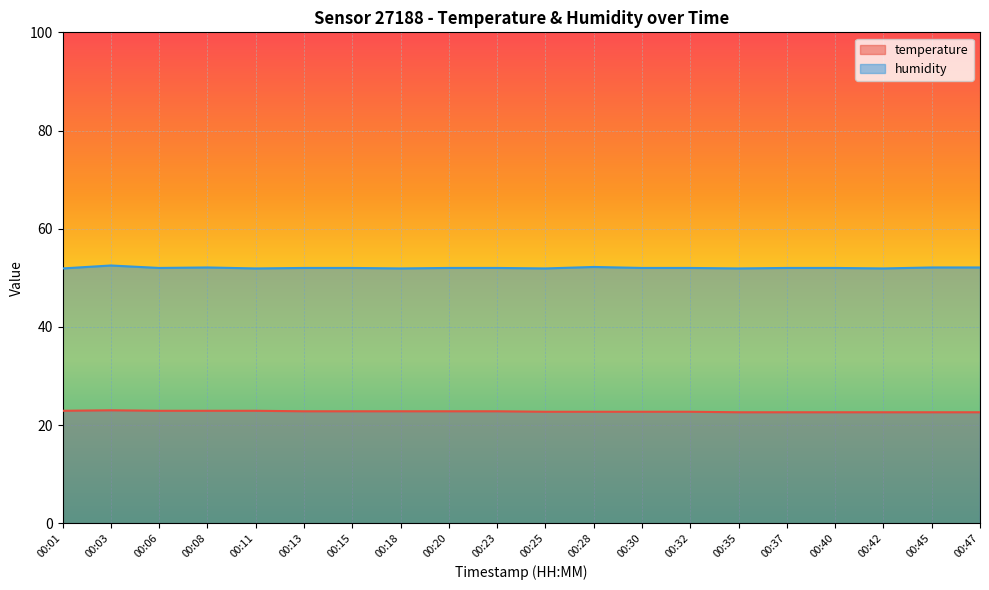

At which category does humidity reach its first local valley?

00:06